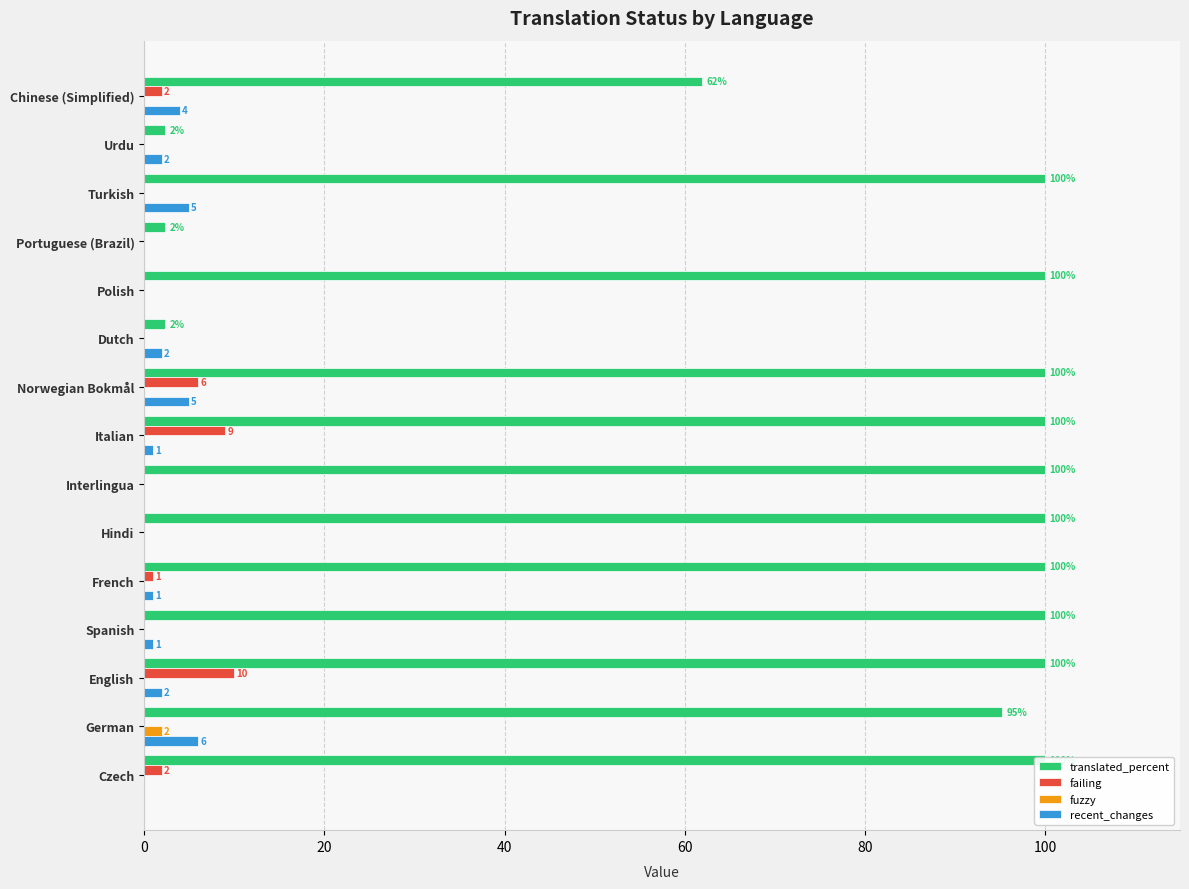

What is the highest value of the translated_percent series?

100.0